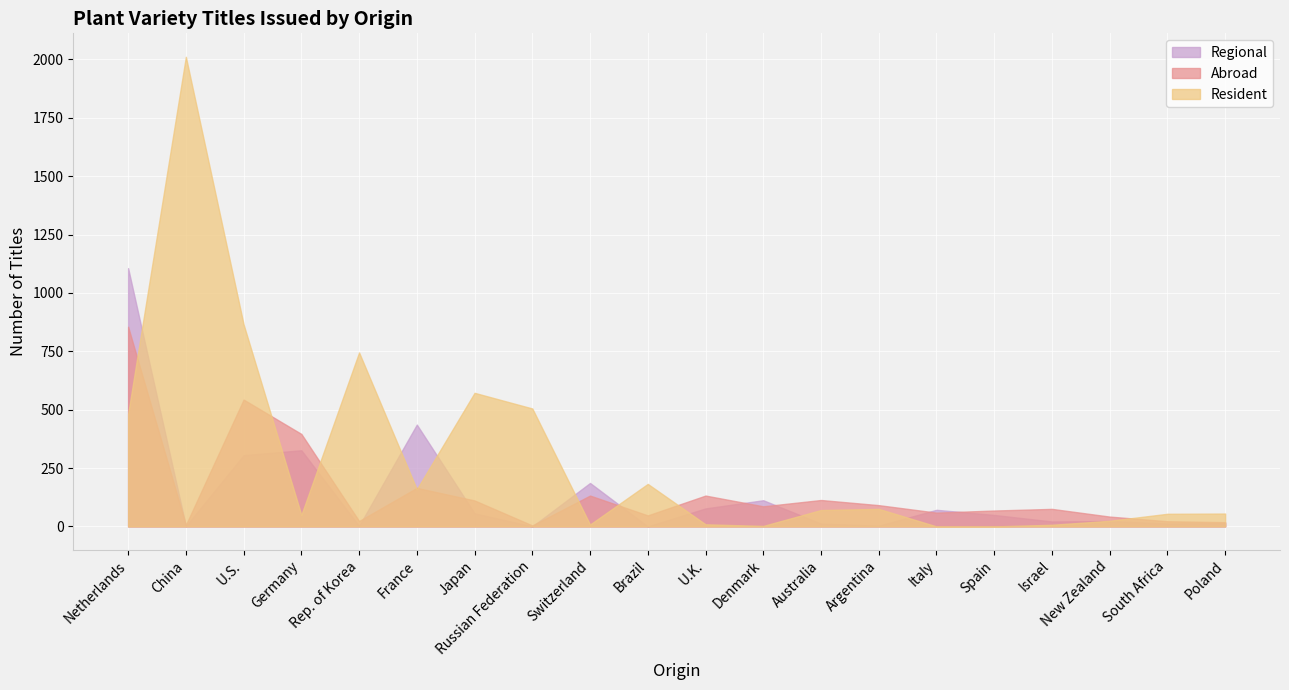

Reading right to left, extract all data points from this chart.

Resident: 55	54	24	7	0	0	75	70	2	9	182	8	505	572	159	745	49	865	2011	481
Abroad: 18	22	42	75	68	59	91	113	86	132	47	132	4	111	165	23	396	543	6	855
Regional: 14	12	23	21	49	71	3	12	112	77	0	186	0	56	436	2	326	305	1	1106